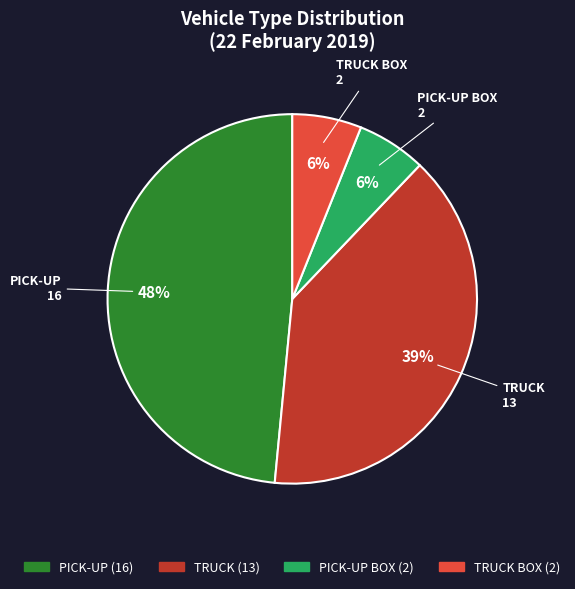

Do TRUCK BOX and TRUCK together represent more than half of the pie?

No